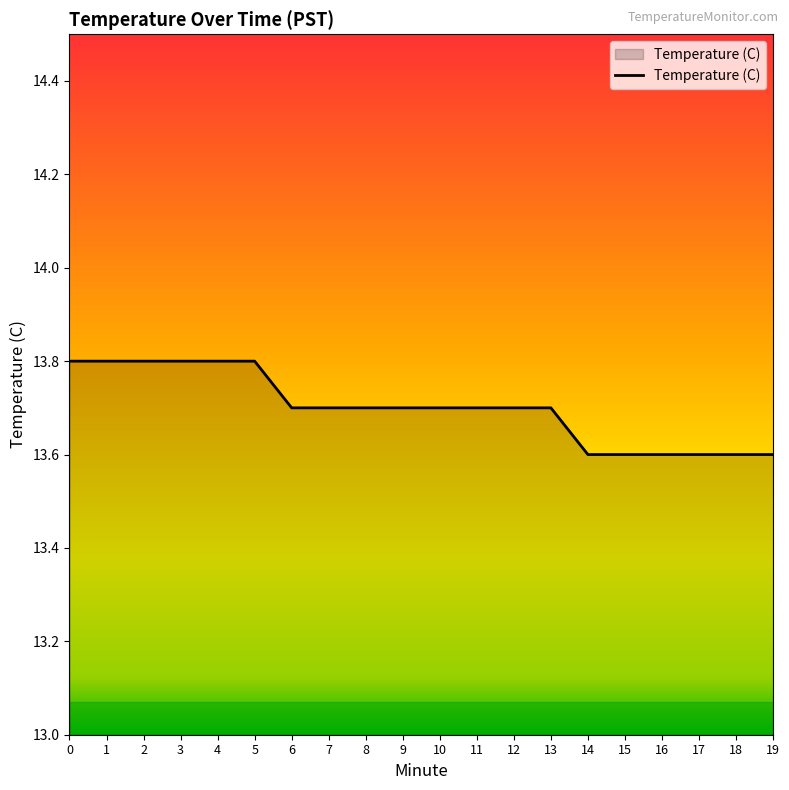

What is the ratio of the value at 14 to the value at 12?

1.0